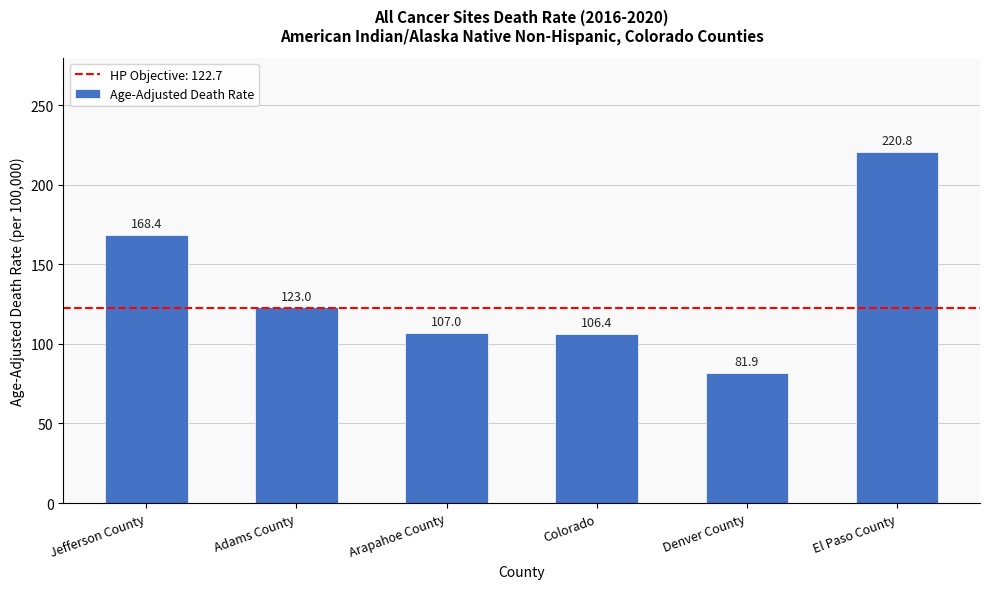

At which label does the data first exceed 123?

Jefferson County